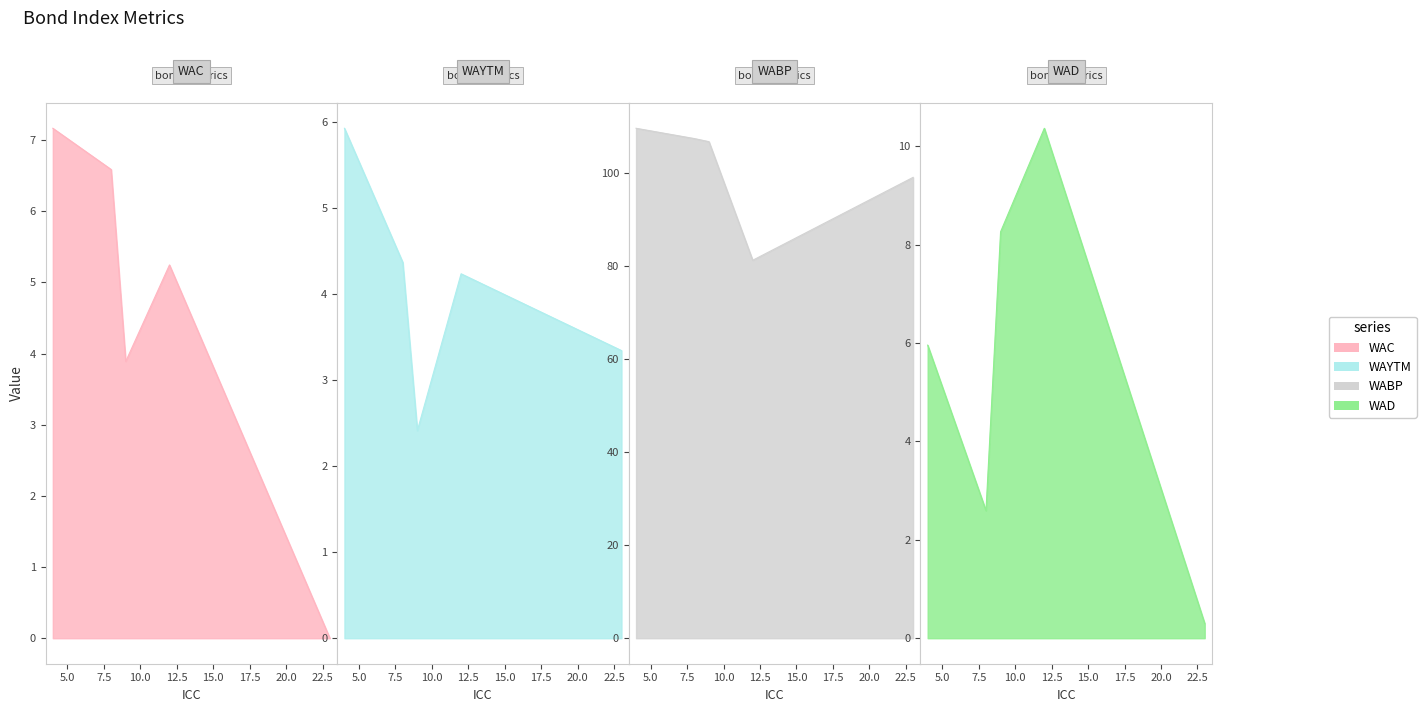

What is the value of the WAYTM point at the 2nd from the left?

4.4